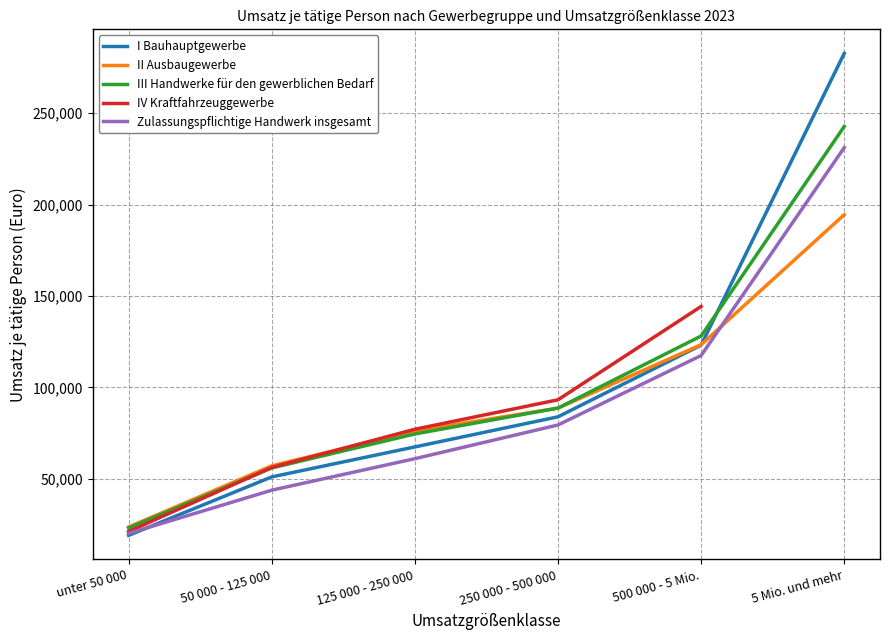

True or false: II Ausbaugewerbe has a value of 49181 at 250 000 - 500 000.

False